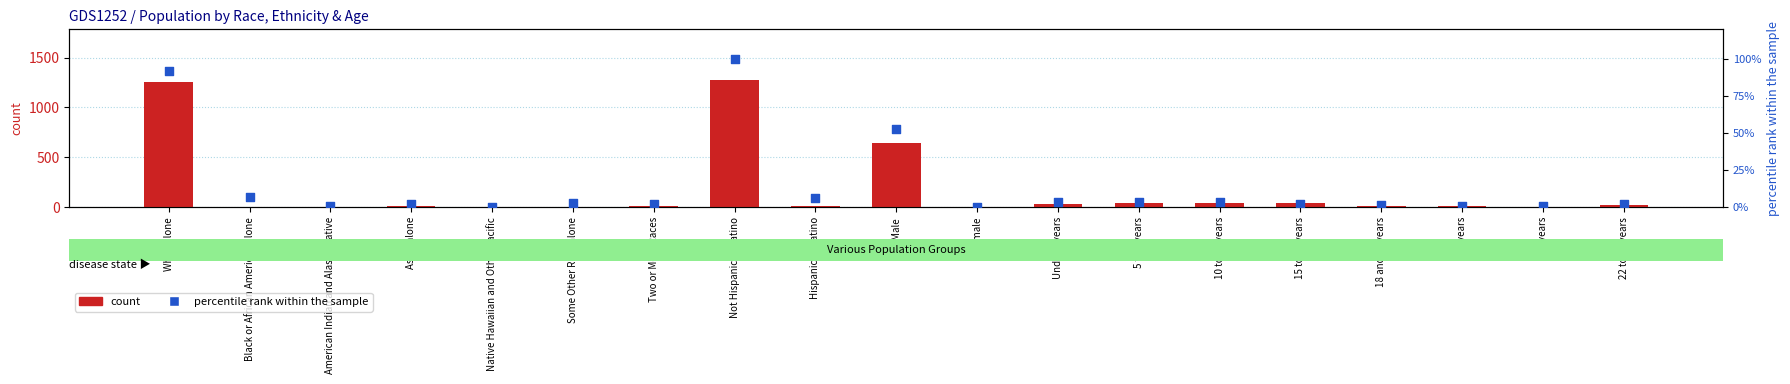

Is the value of count at 5 to 9 years greater than the value of percentile rank within the sample at Not Hispanic or Latino?

No